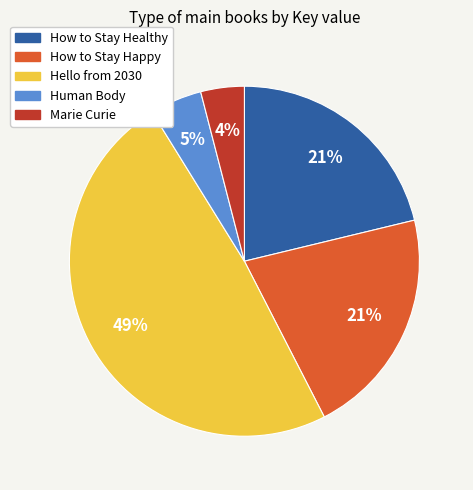

Does any single category account for the majority?

No